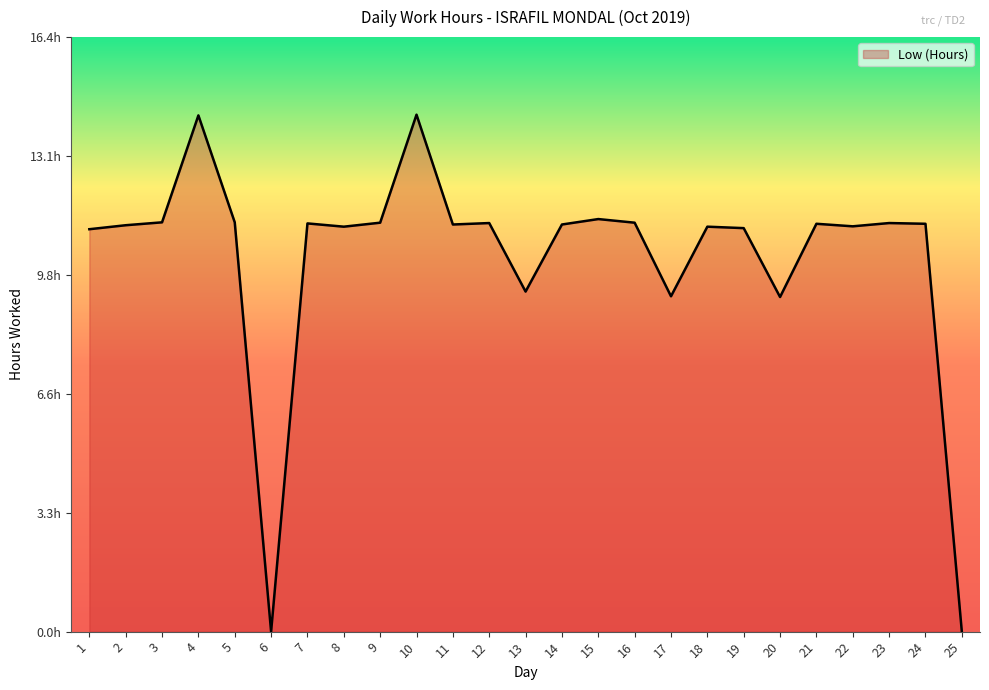

At which category does the data reach its first local peak?

4